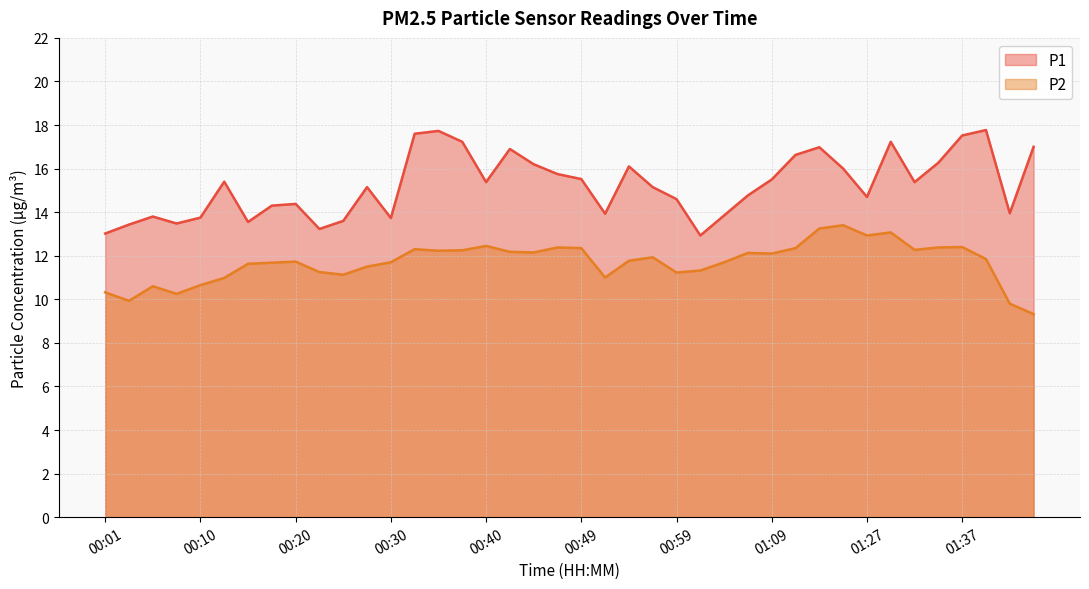

True or false: P2 has a value of 12.4 at 01:37.

True